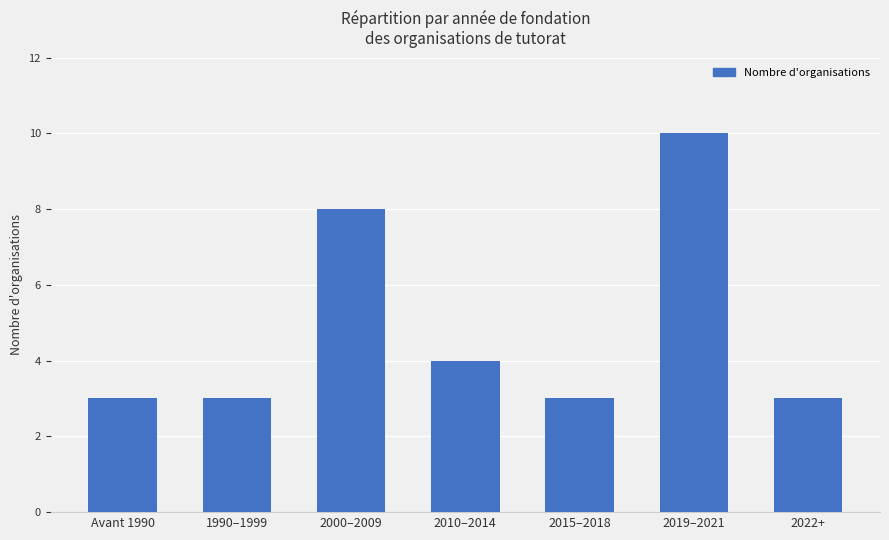

What is the difference between the values at 2010–2014 and 2019–2021?

6